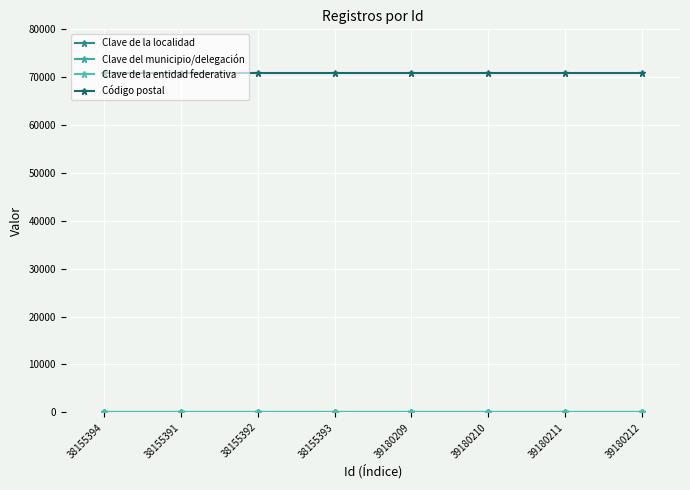

Is this an area chart (filled region under the line)?

No